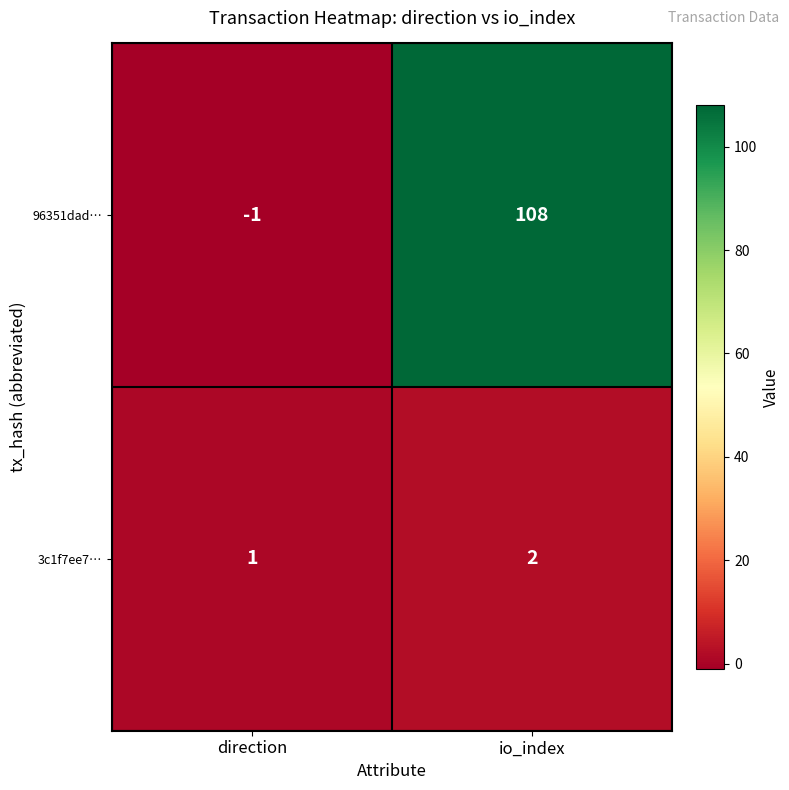

What is the maximum value shown in the chart?

108